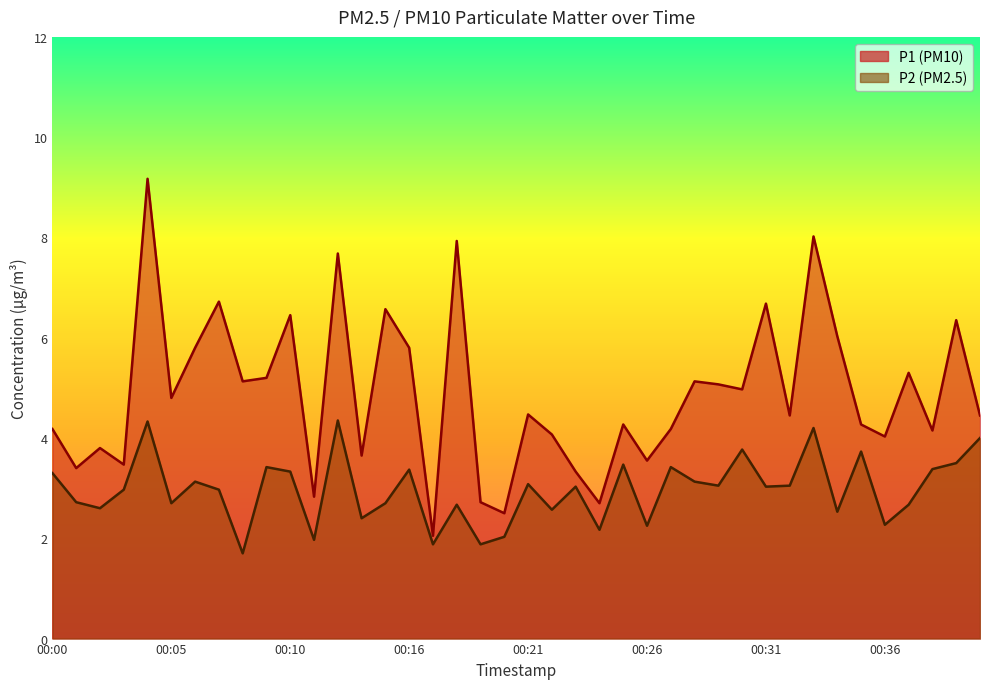

Reading left to right, transcribe all the data shown in this chart.

P1: 00:00=4.2	00:01=3.4	00:02=3.8	00:03=3.5	00:04=9.2	00:05=4.8	00:06=5.8	00:07=6.7	00:08=5.1	00:09=5.2	00:10=6.5	00:11=2.8	00:12=7.7	00:13=3.6	00:15=6.6	00:16=5.8	00:17=2.0	00:18=7.9	00:19=2.7	00:20=2.5	00:21=4.5	00:22=4.1	00:23=3.3	00:24=2.7	00:25=4.3	00:26=3.5	00:27=4.2	00:28=5.1	00:29=5.1	00:30=5.0	00:31=6.7	00:32=4.5	00:33=8.0	00:34=6.0	00:35=4.3	00:36=4.0	00:37=5.3	00:38=4.2	00:39=6.3	00:40=4.5
P2: 00:00=3.3	00:01=2.7	00:02=2.6	00:03=3.0	00:04=4.3	00:05=2.7	00:06=3.1	00:07=3.0	00:08=1.7	00:09=3.4	00:10=3.3	00:11=2.0	00:12=4.3	00:13=2.4	00:15=2.7	00:16=3.4	00:17=1.9	00:18=2.7	00:19=1.9	00:20=2.0	00:21=3.1	00:22=2.6	00:23=3.0	00:24=2.2	00:25=3.5	00:26=2.2	00:27=3.4	00:28=3.1	00:29=3.0	00:30=3.8	00:31=3.0	00:32=3.0	00:33=4.2	00:34=2.5	00:35=3.7	00:36=2.3	00:37=2.7	00:38=3.4	00:39=3.5	00:40=4.0